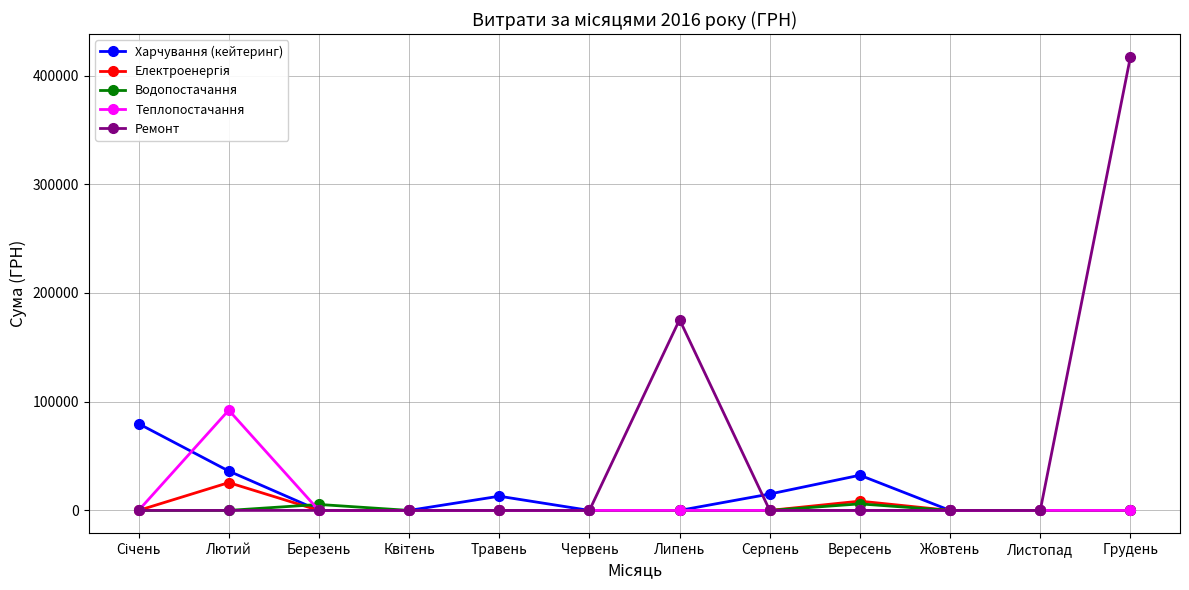

What is the label of the 11th point from the left?

Листопад